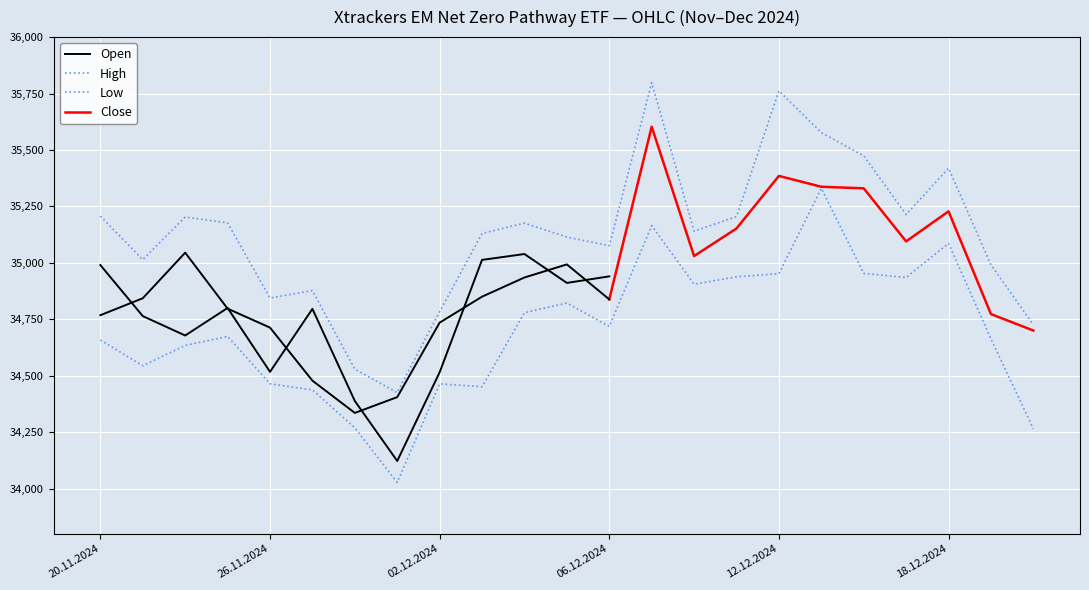

Where is the first local minimum for Low?

21.11.2024